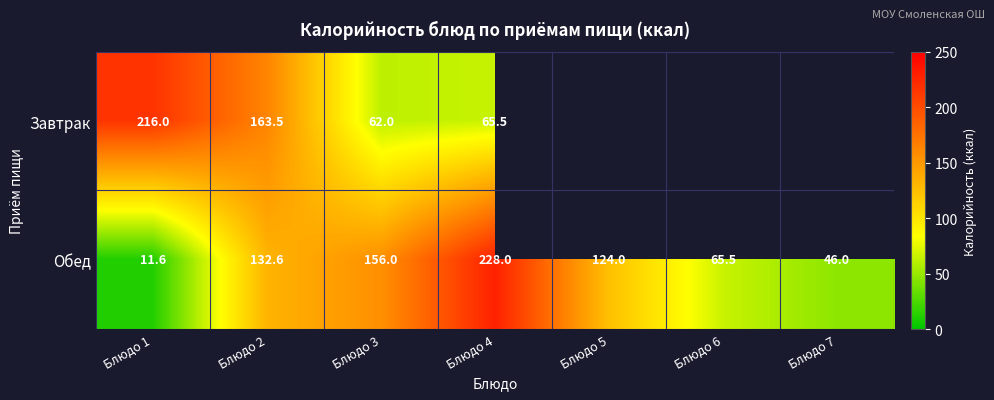

Rank the categories by Обед value from lowest to highest.

Блюдо 1, Блюдо 7, Блюдо 6, Блюдо 5, Блюдо 2, Блюдо 3, Блюдо 4